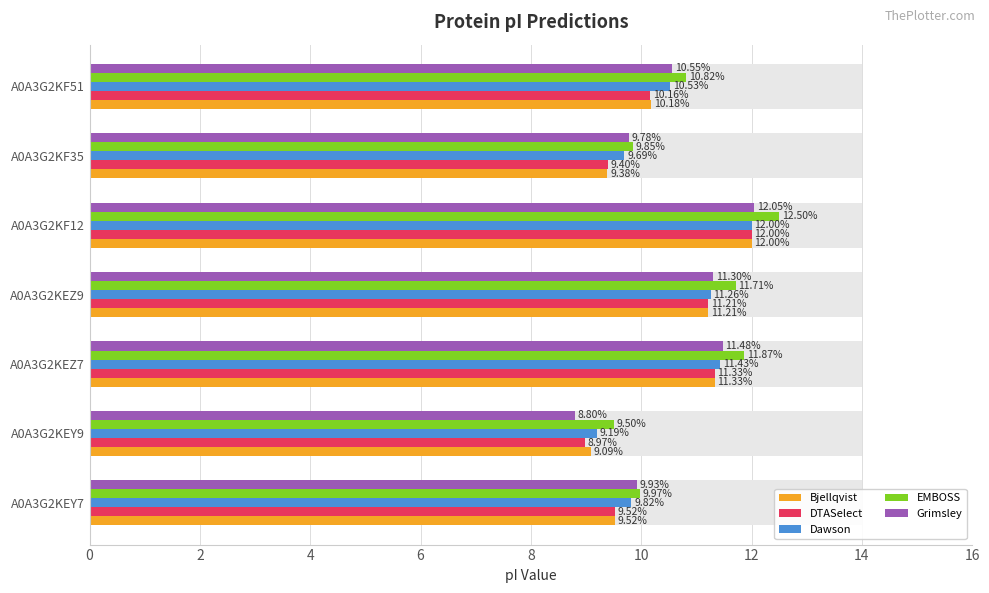

Reading left to right, transcribe all the data shown in this chart.

Bjellqvist: 9.5	9.1	11.3	11.2	12.0	9.4	10.2
DTASelect: 9.5	9.0	11.3	11.2	12.0	9.4	10.2
Dawson: 9.8	9.2	11.4	11.3	12.0	9.7	10.5
EMBOSS: 10.0	9.5	11.9	11.7	12.5	9.9	10.8
Grimsley: 9.9	8.8	11.5	11.3	12.0	9.8	10.6